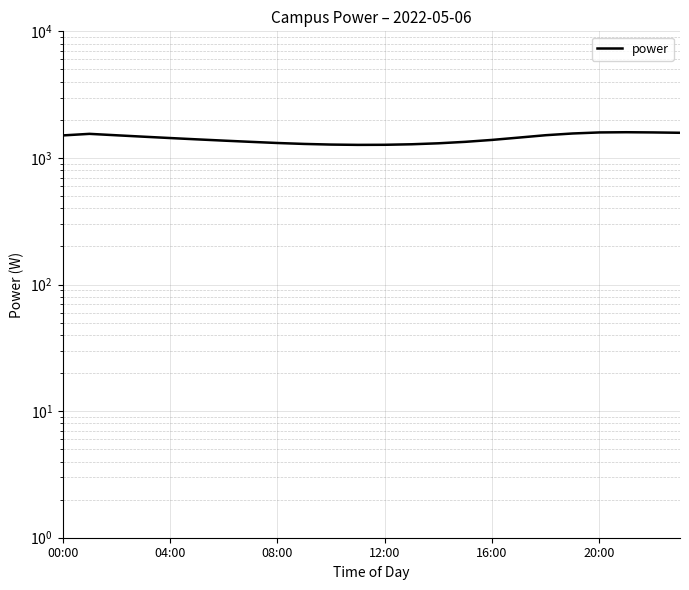

Where does the data first go above 1436?

00:00